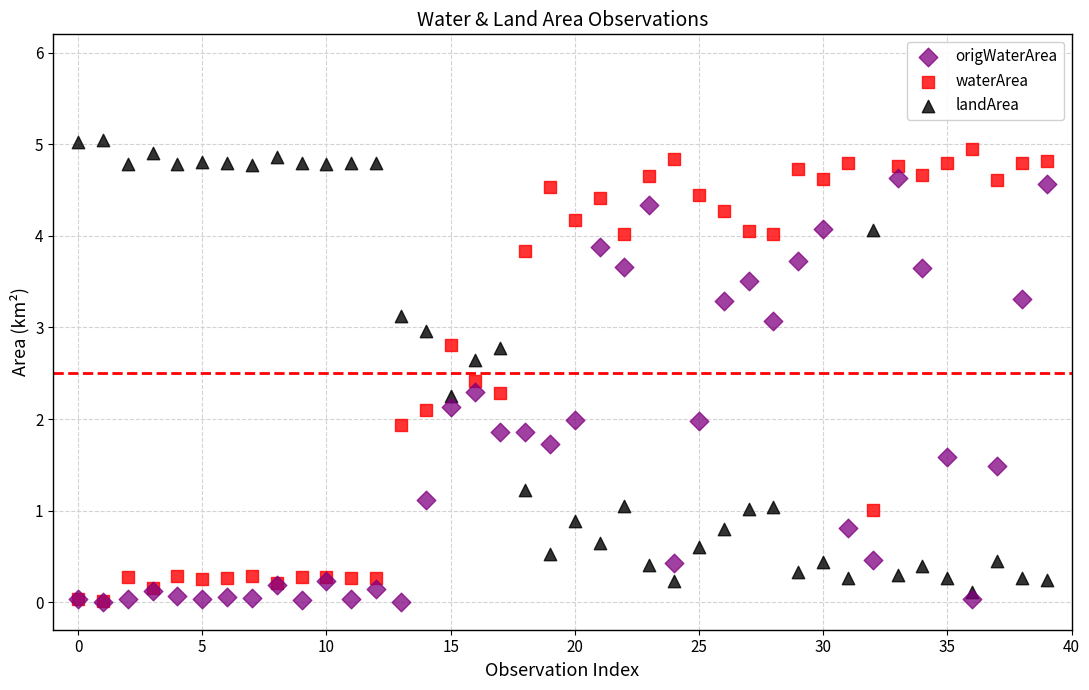

What are all the series names shown in the legend?

origWaterArea, waterArea, landArea